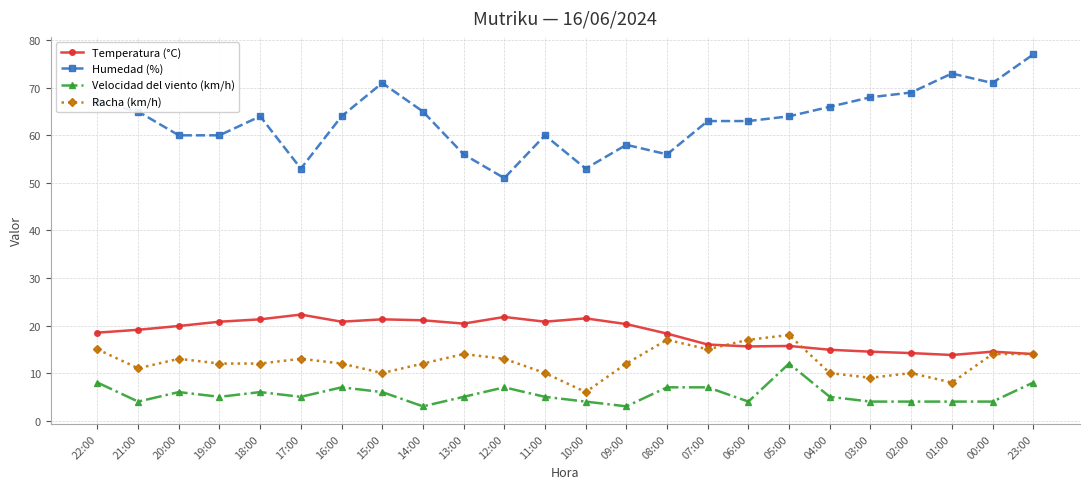

At which label does Velocidad del viento (km/h) first exceed 5?

22:00